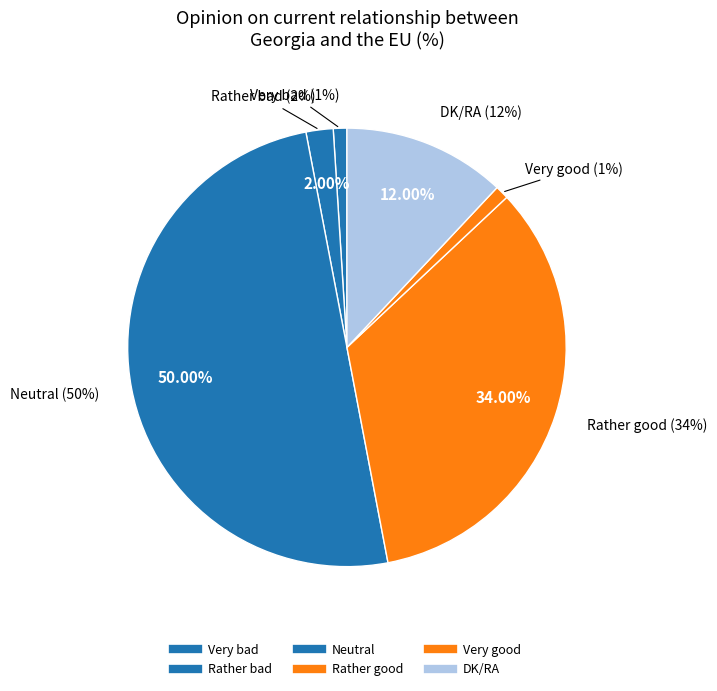

To the nearest percent, what is the difference between the largest and smallest slice percentages?

49%